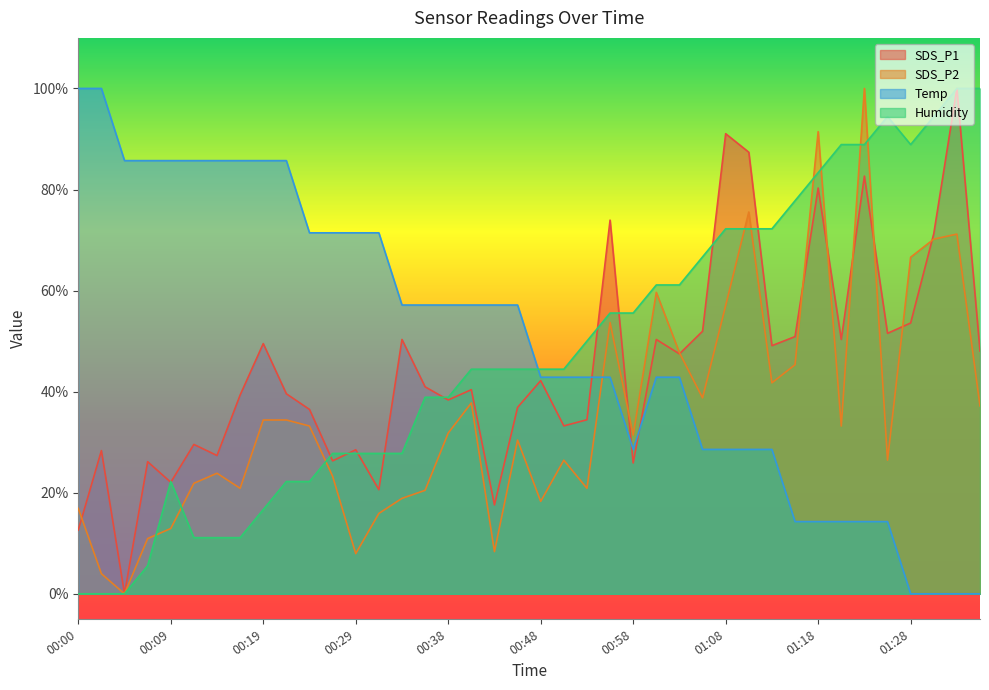

How many lines are shown in the chart?

4